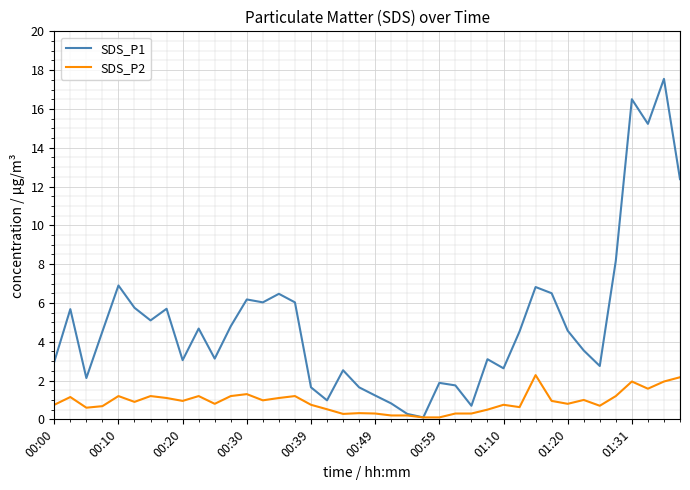

Which series has the widest spread of values?

SDS_P1